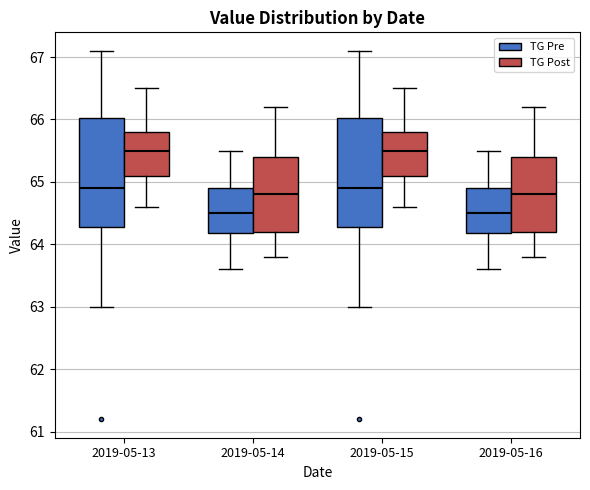

Reading left to right, read every box against the y-axis: the position of its median line, the range the box covers, and the ends of its whiskers. The values are not printed on the chart, so give them approximately, as read against the axis.

2019-05-13 (TG Pre): median 64.9, box 64.3 to 66.0, whiskers 63.0 to 67.1
2019-05-13 (TG Post): median 65.5, box 65.1 to 65.8, whiskers 64.6 to 66.5
2019-05-14 (TG Pre): median 64.5, box 64.2 to 64.9, whiskers 63.6 to 65.5
2019-05-14 (TG Post): median 64.8, box 64.2 to 65.4, whiskers 63.8 to 66.2
2019-05-15 (TG Pre): median 64.9, box 64.3 to 66.0, whiskers 63.0 to 67.1
2019-05-15 (TG Post): median 65.5, box 65.1 to 65.8, whiskers 64.6 to 66.5
2019-05-16 (TG Pre): median 64.5, box 64.2 to 64.9, whiskers 63.6 to 65.5
2019-05-16 (TG Post): median 64.8, box 64.2 to 65.4, whiskers 63.8 to 66.2